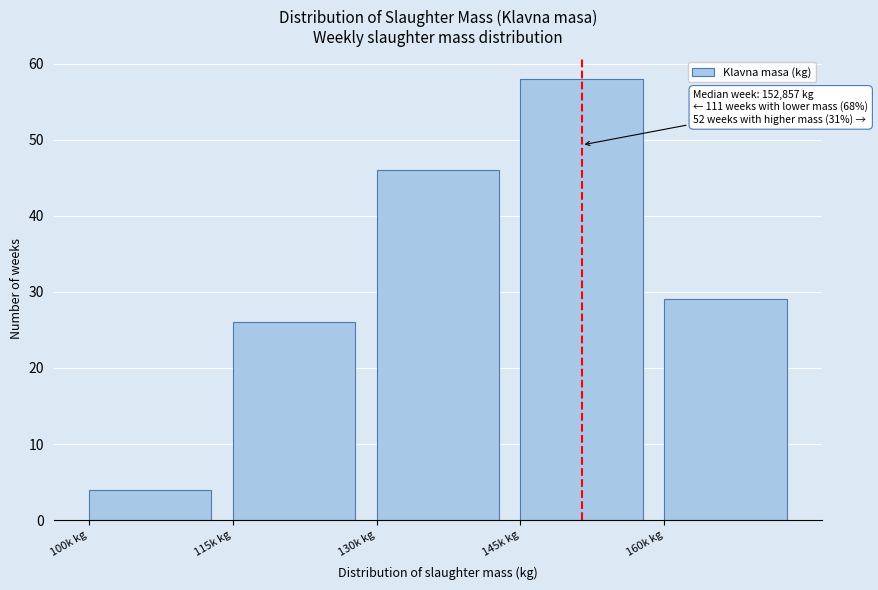

Reading left to right, extract all data points from this chart.

4	26	46	58	29